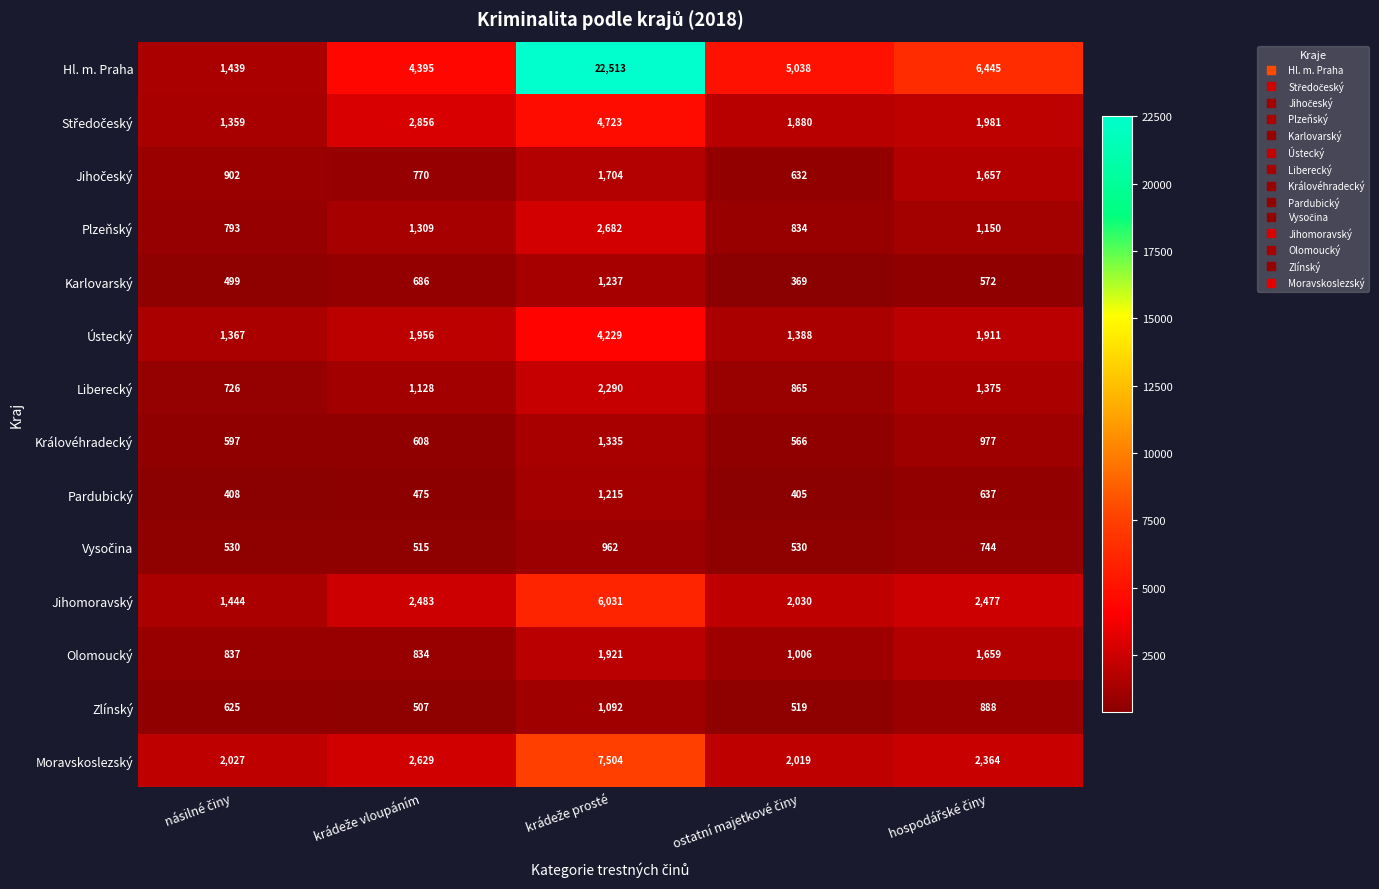

At how many categories does at least one series exceed 5015?

3